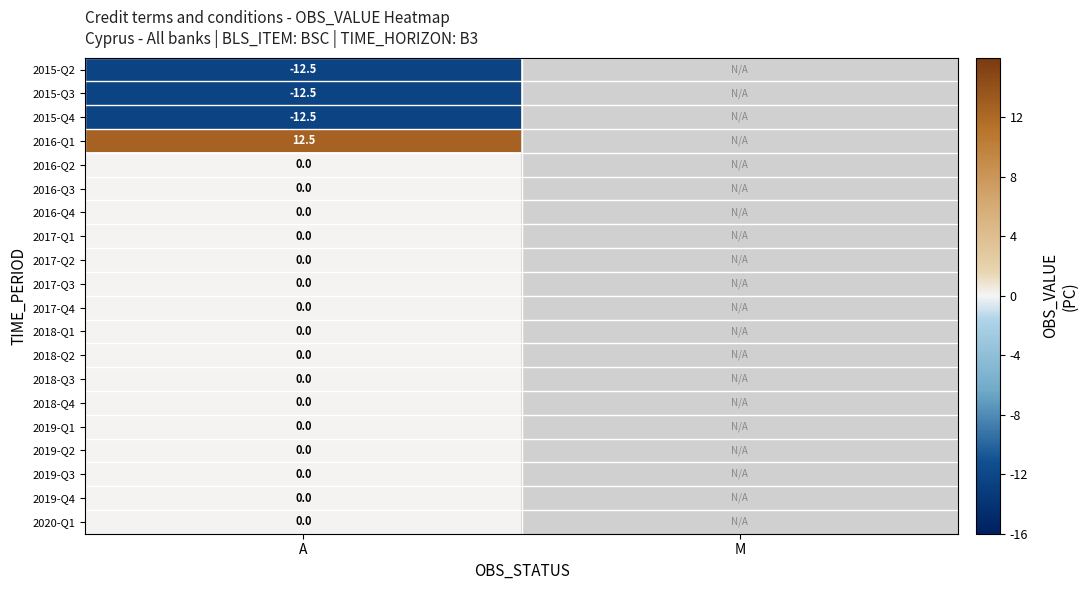

The 2015-Q4 series shows -5.6 at A. True or false?

False